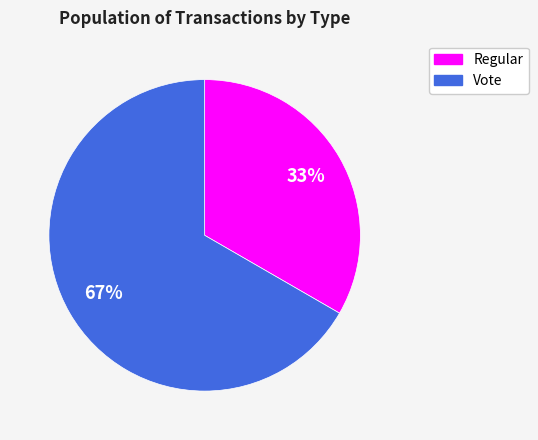

What is the ratio of the value at Regular to the value at Vote?

0.5